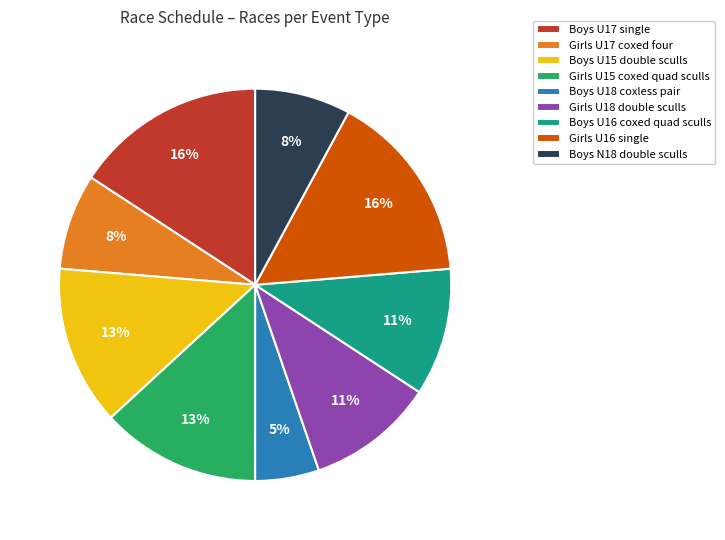

Which slice is the smallest?

Boys U18 coxless pair